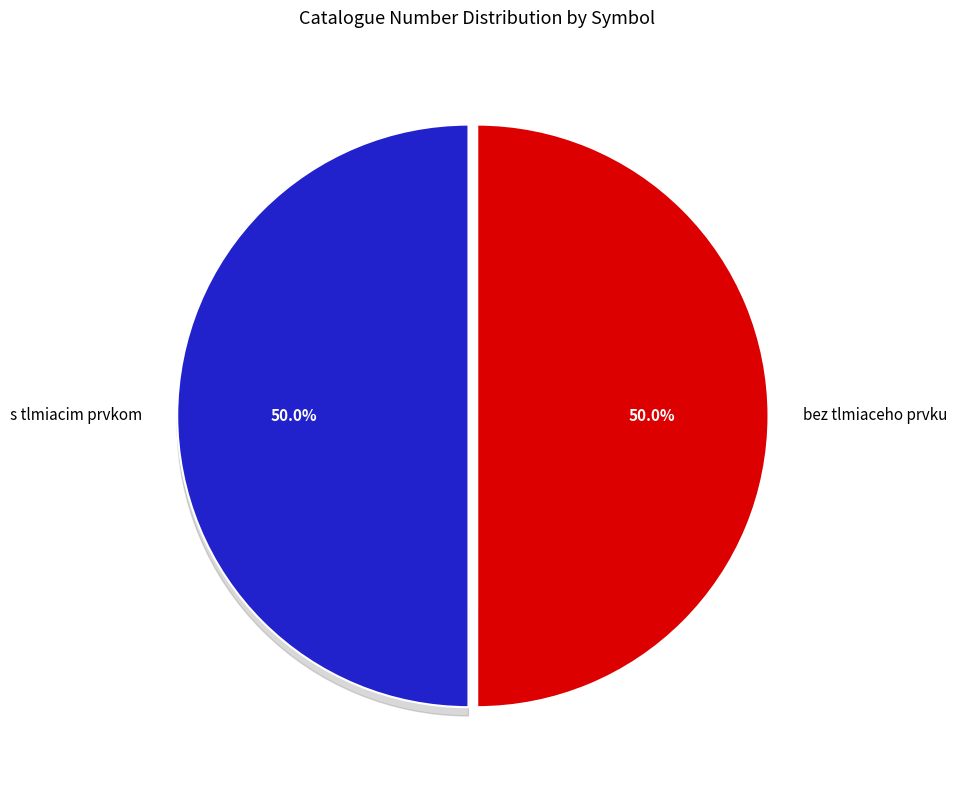

Approximately how many times larger is the value at s tlmiacim prvkom compared to bez tlmiaceho prvku?

1.0